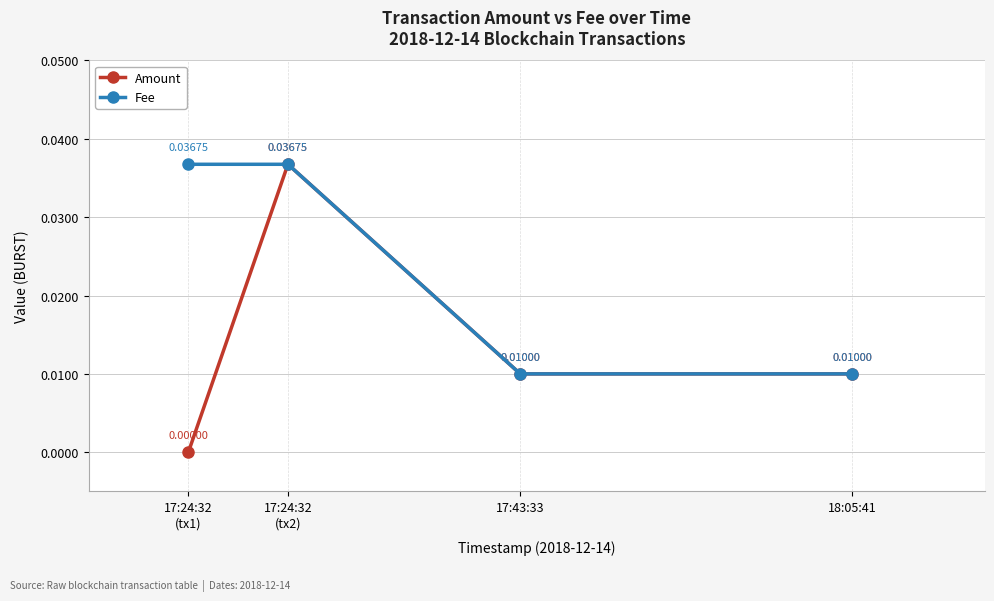

Between 17:43:33 and 17:24:32
(tx1), which is larger?

17:43:33